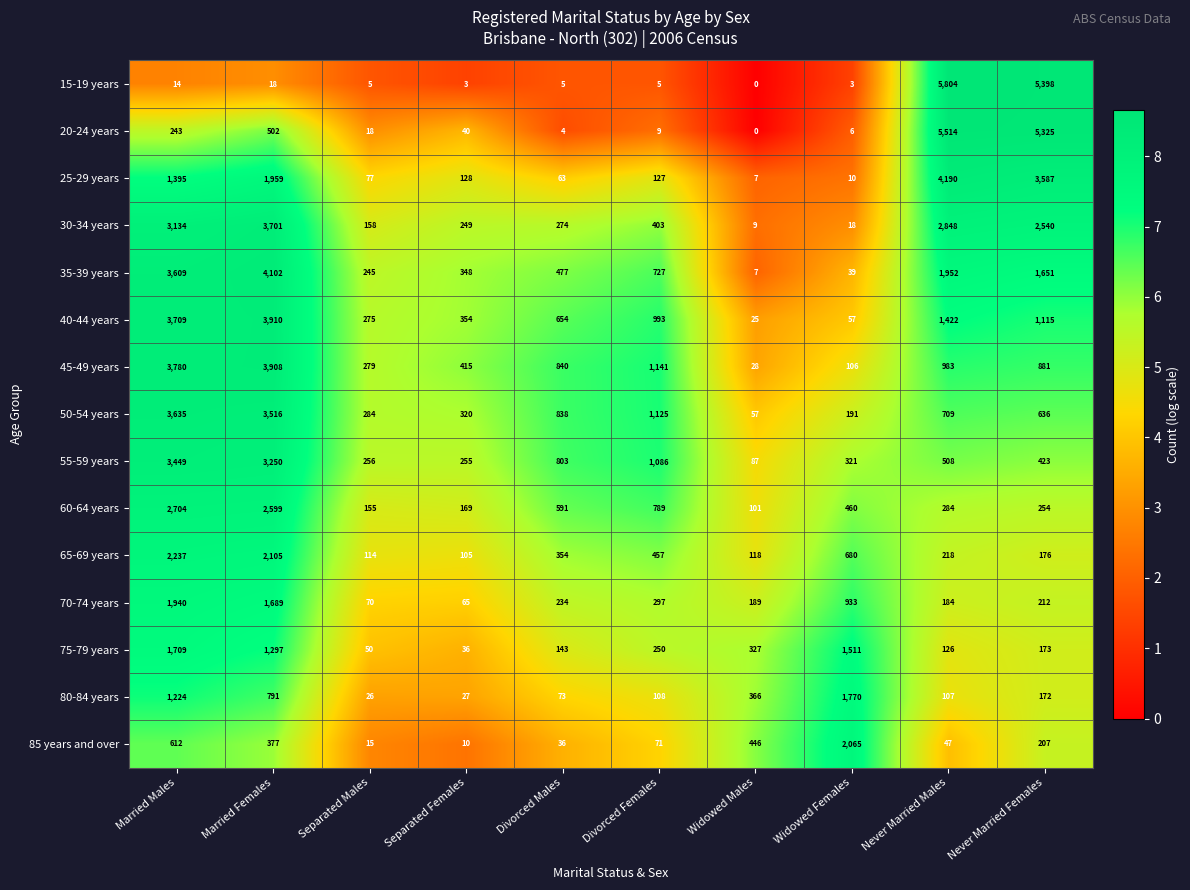

How many data points in 40-44 years are less than 993?

5